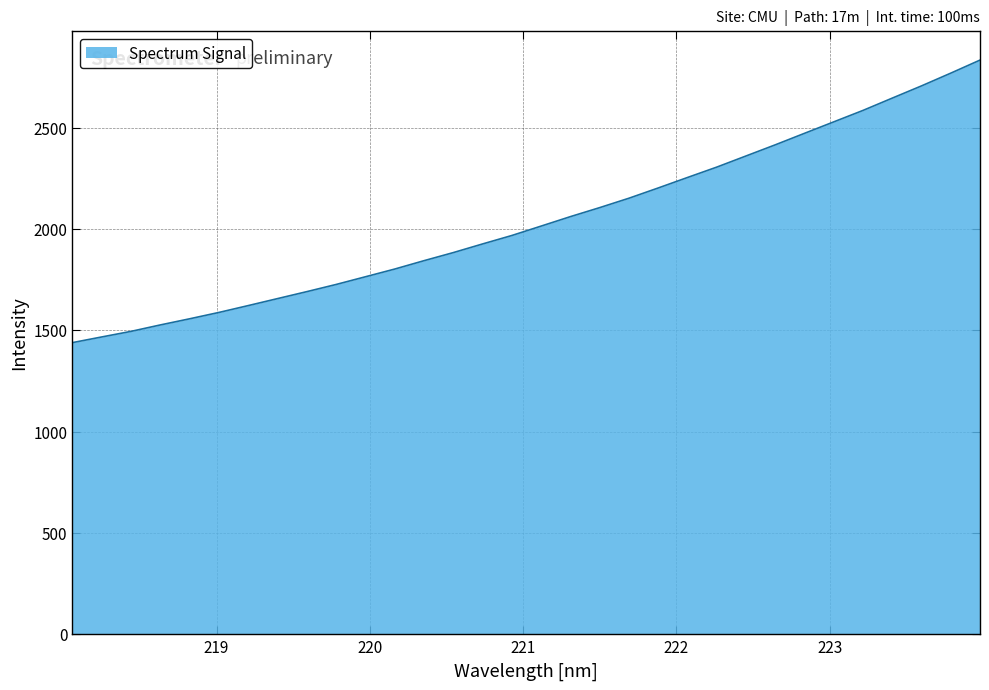

What is the greatest value displayed?

2832.9